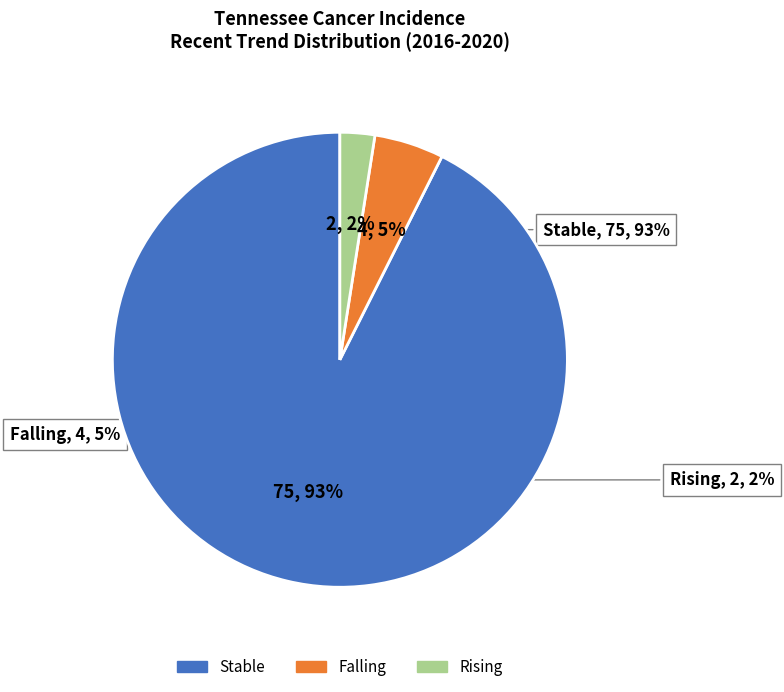

True or false: falling accounts for 5% of the total.

True